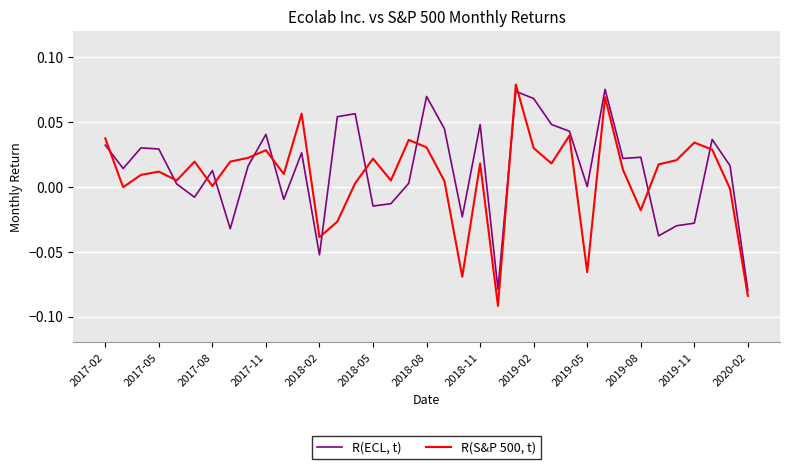

List the series in order of their overall mean, lowest first.

R(S&P 500, t), R(ECL, t)